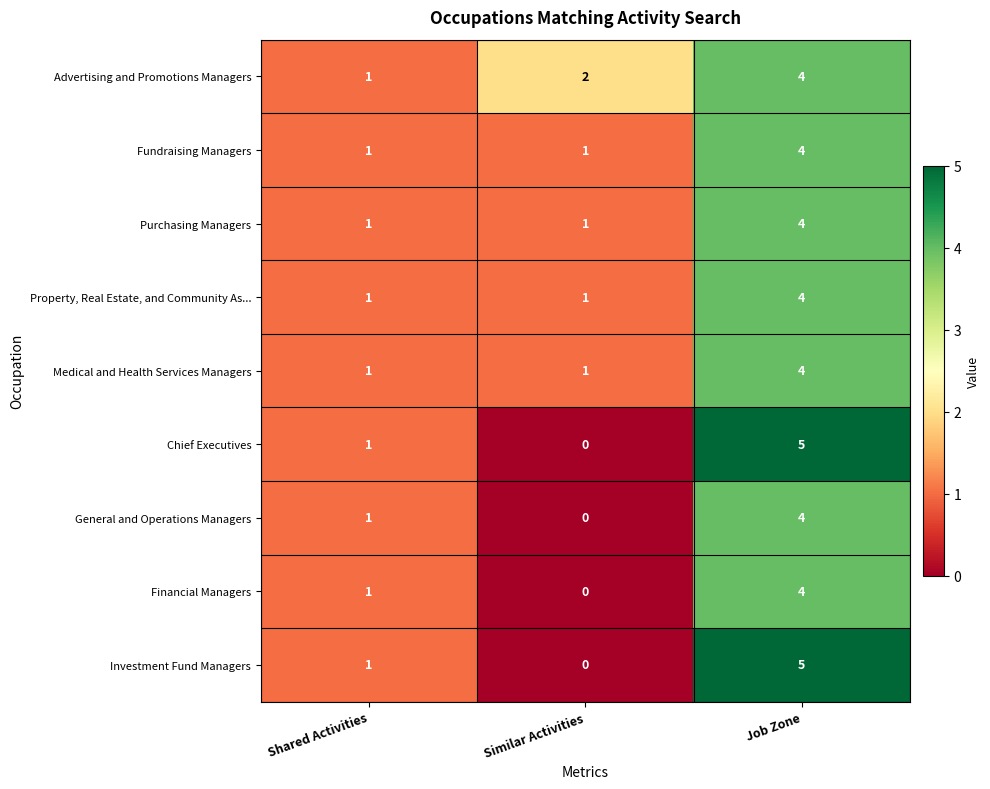

How many Property, Real Estate, and Community As... values are between 1 and 4?

3